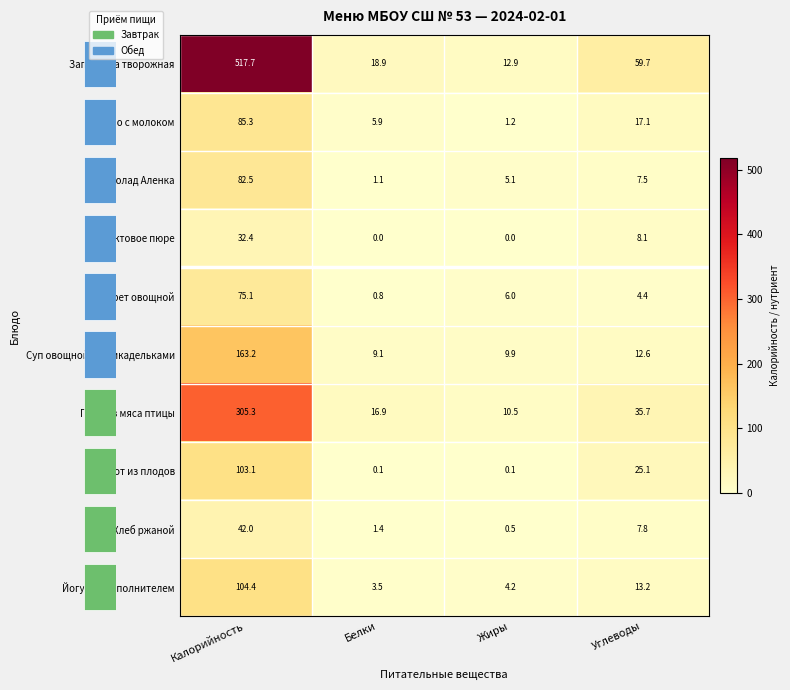

Where is Компот из плодов nearest to the value 51?

Углеводы